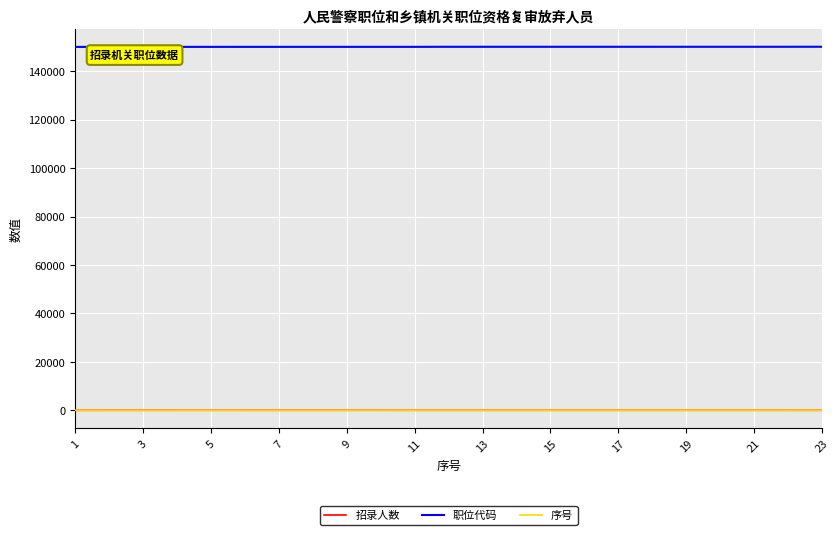

True or false: 招录人数 and 职位代码 intersect in this chart.

False